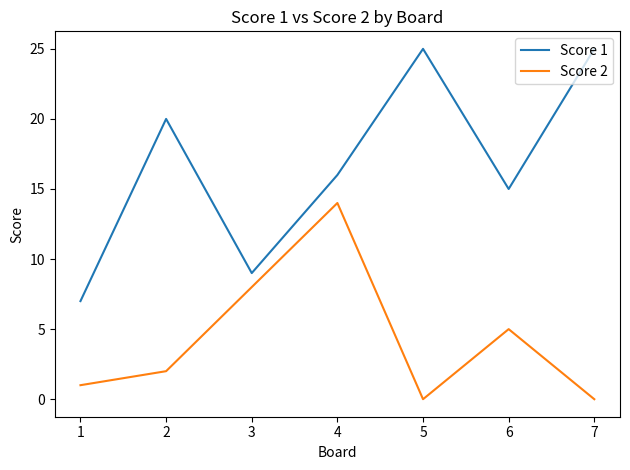

In Score 1, how many points are higher than both neighbors (excluding endpoints)?

2